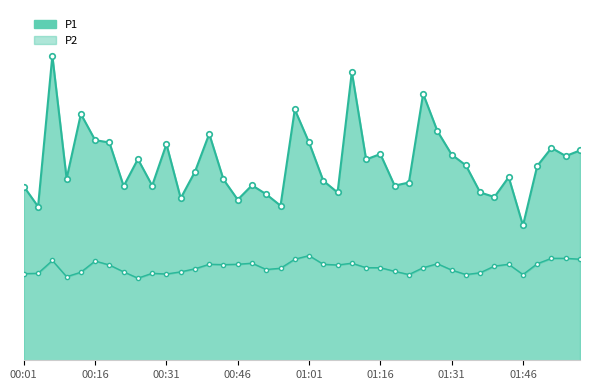

Count the number of categories in the chart.

40